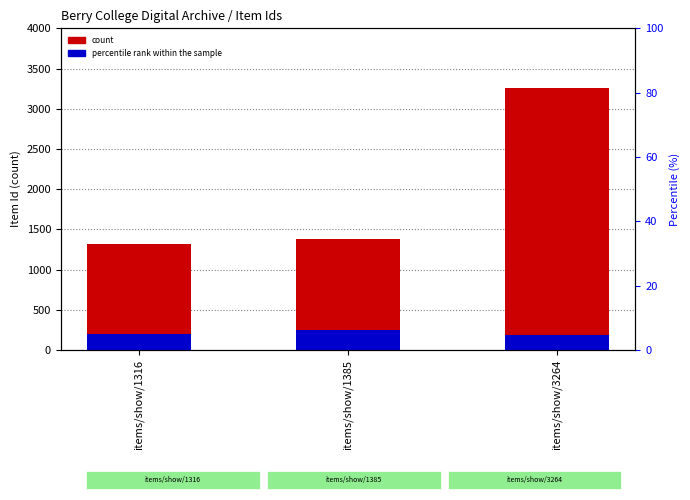

At which category is the sum across all series the highest?

items/show/3264